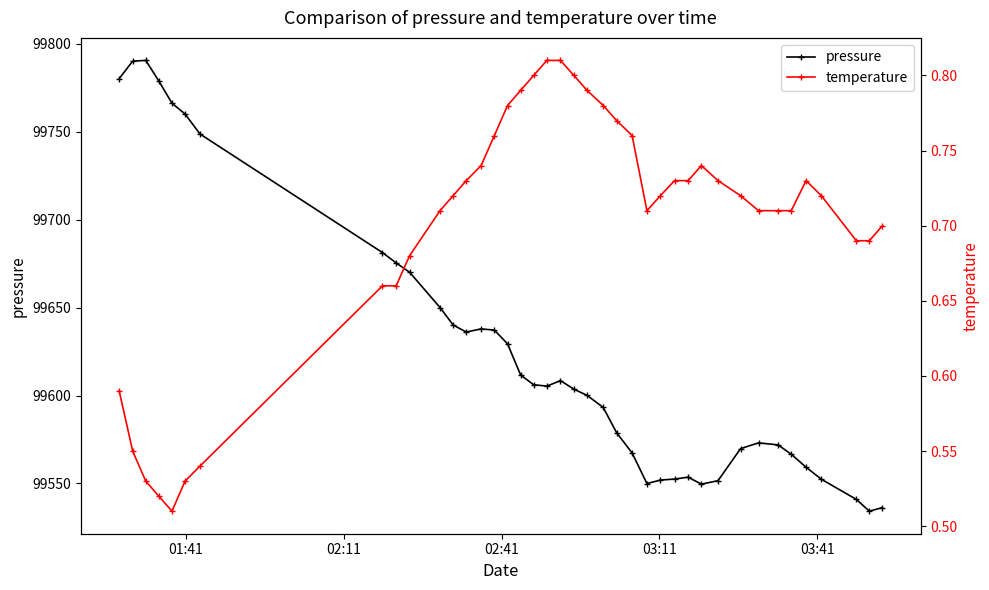

What is the minimum value for pressure?

99534.2